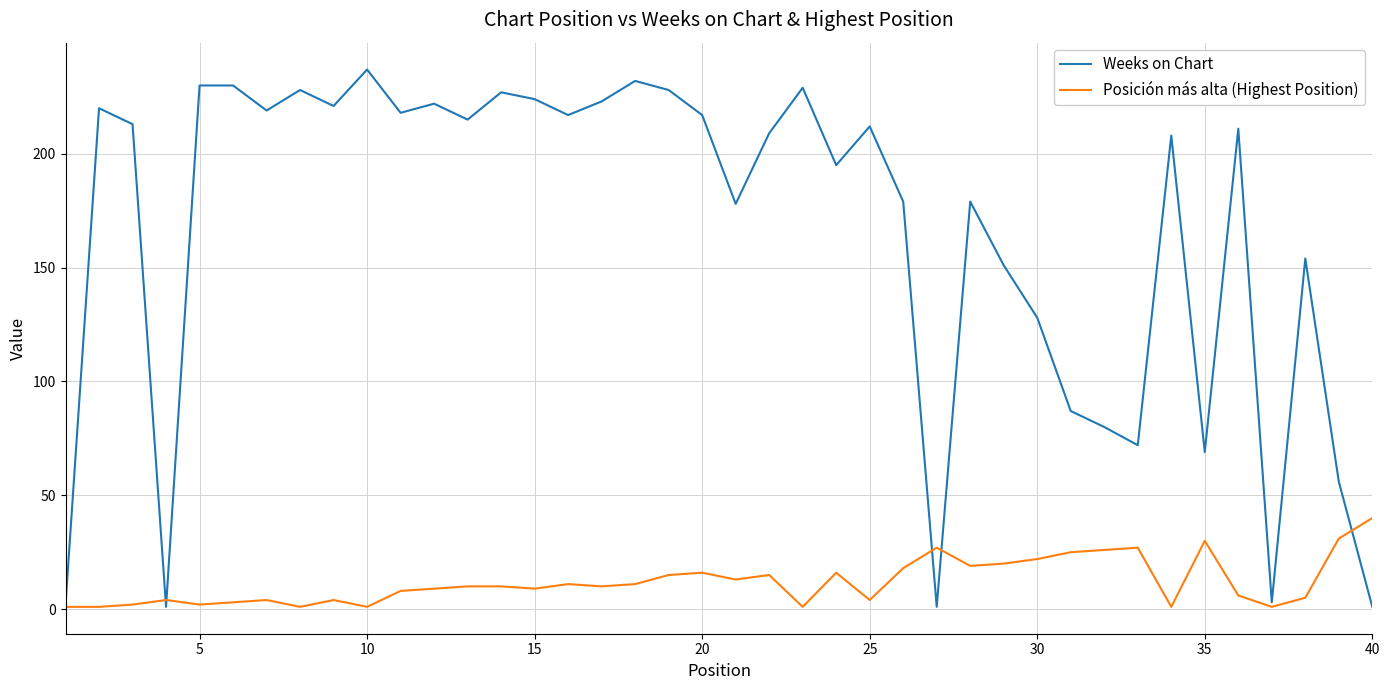

List the series in order of their peak value, lowest first.

Posición más alta (Highest Position), Weeks on Chart